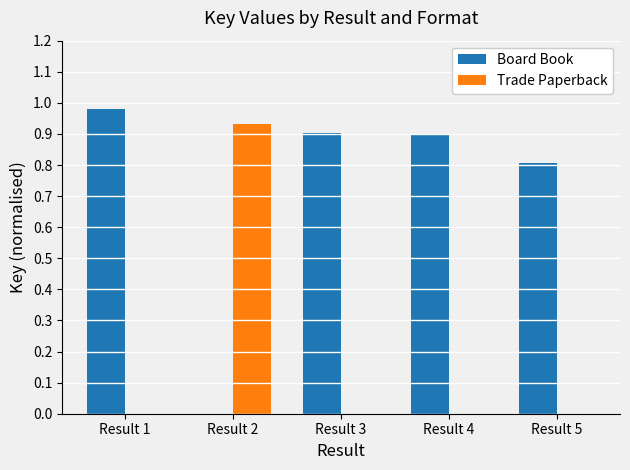

Is it true that Trade Paperback equals 0.3 at Result 1?

False